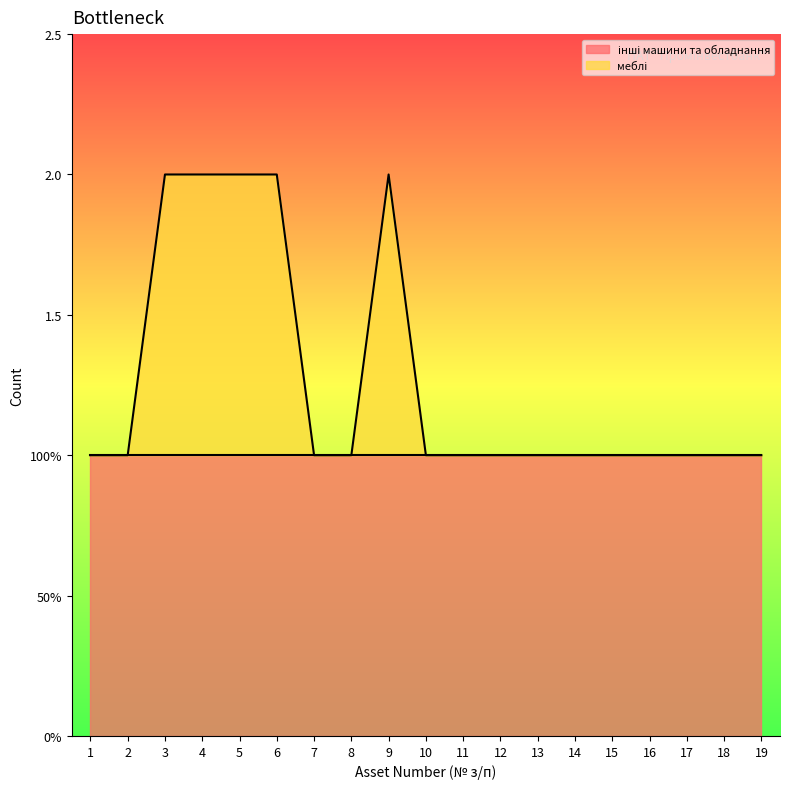

How many values exceed 1?

5